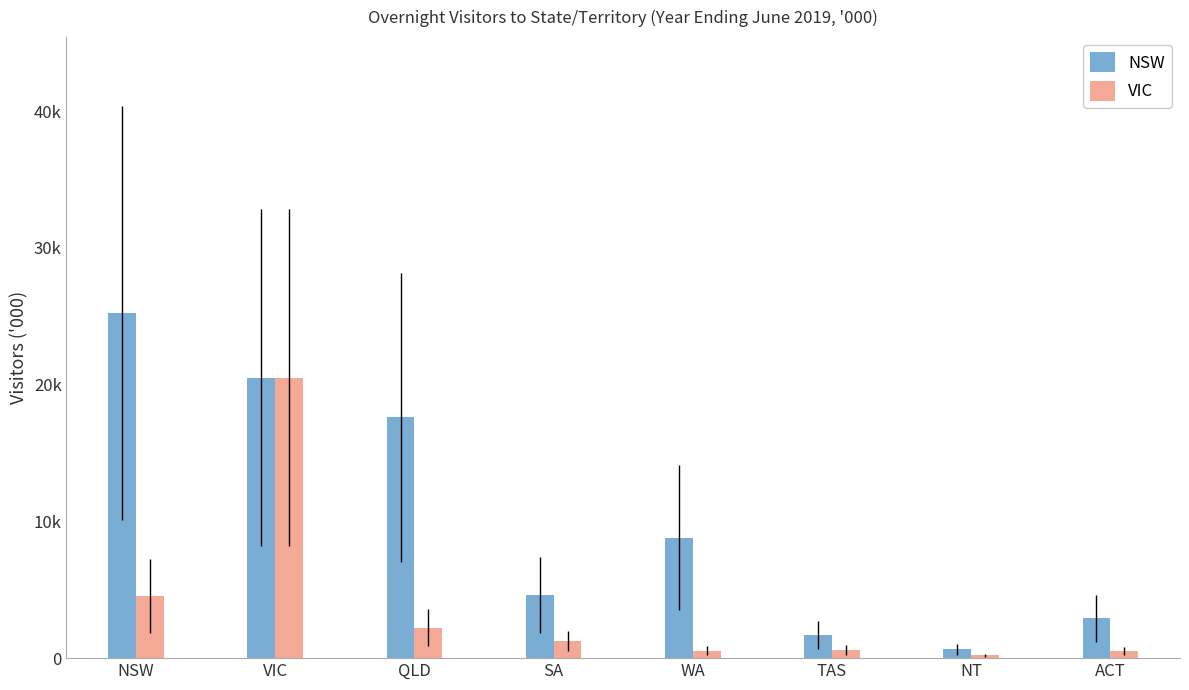

Are the bars horizontal?

No